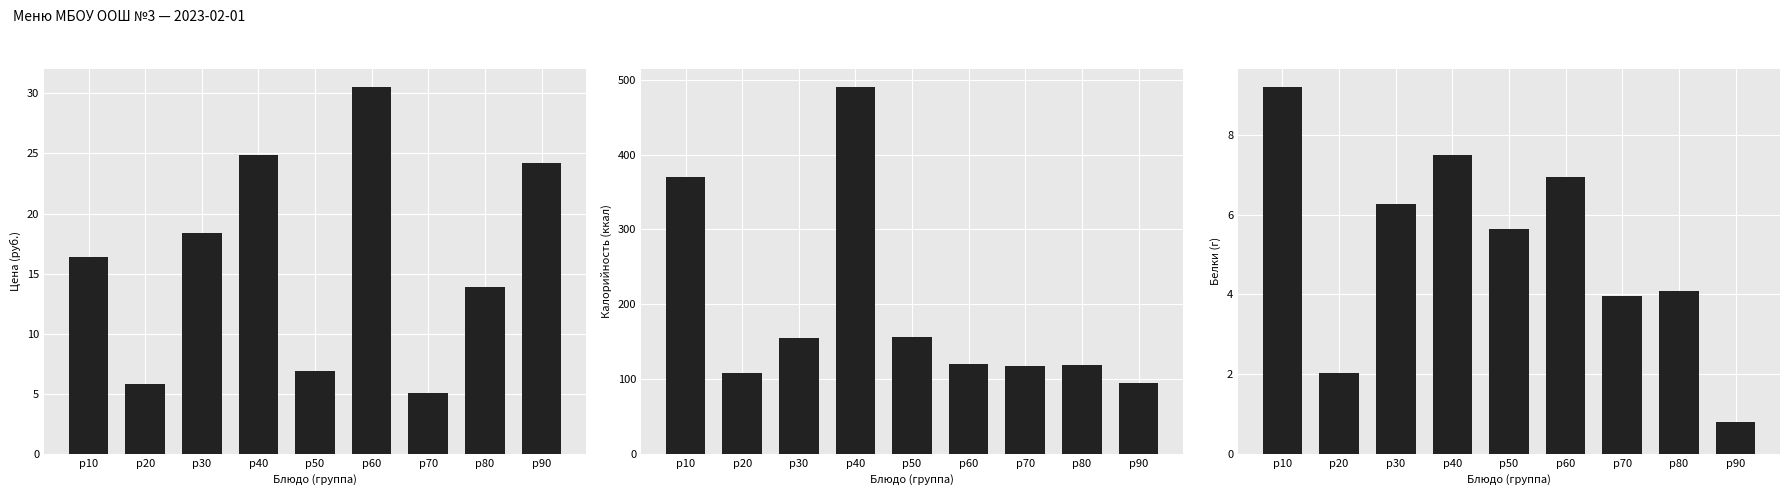

What is the difference between the Цена values at p60 and p80?

16.6